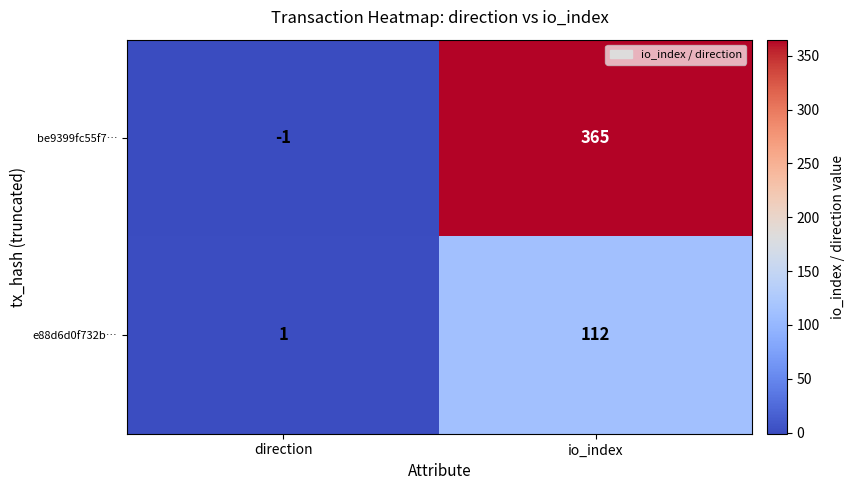

Which series has the largest total across all categories?

be9399fc55f7…